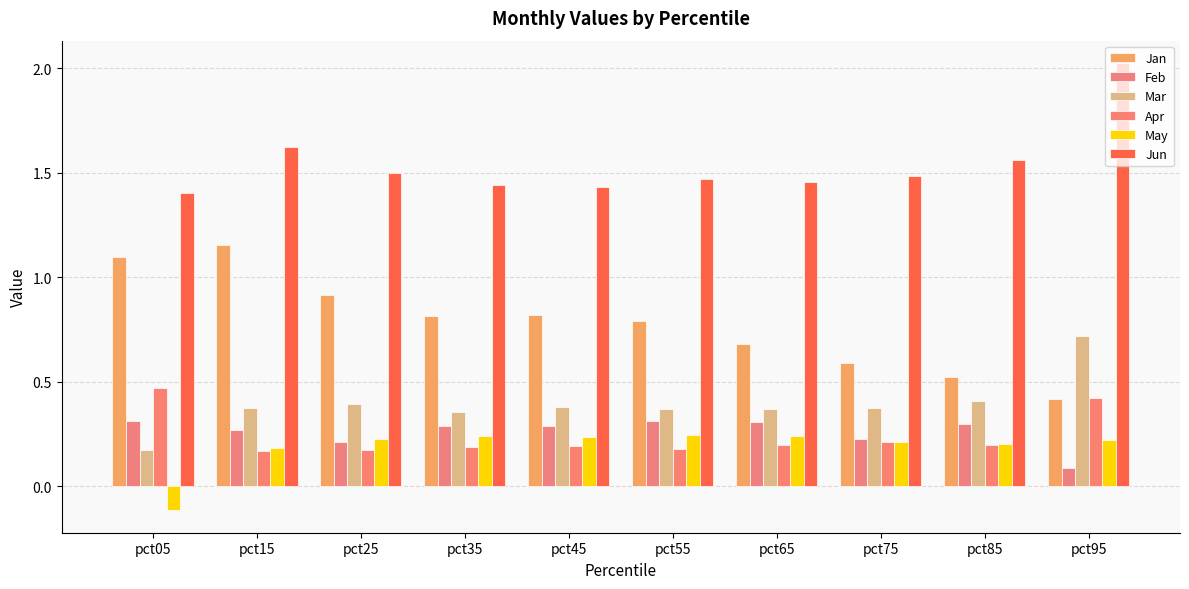

Count the number of data series in this chart.

6